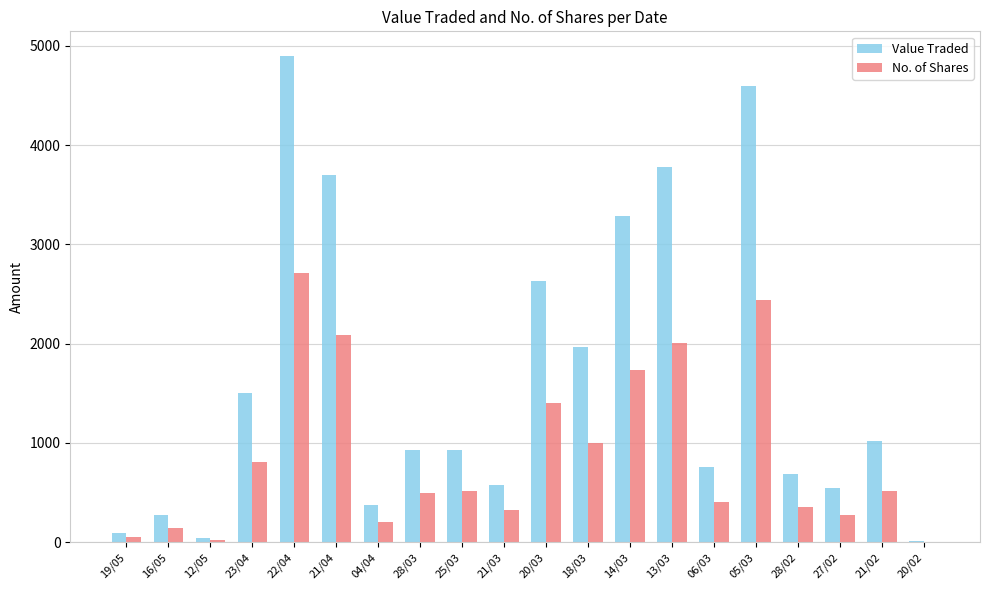

What is the difference between the No. of Shares values at 21/02 and 22/04?

2195